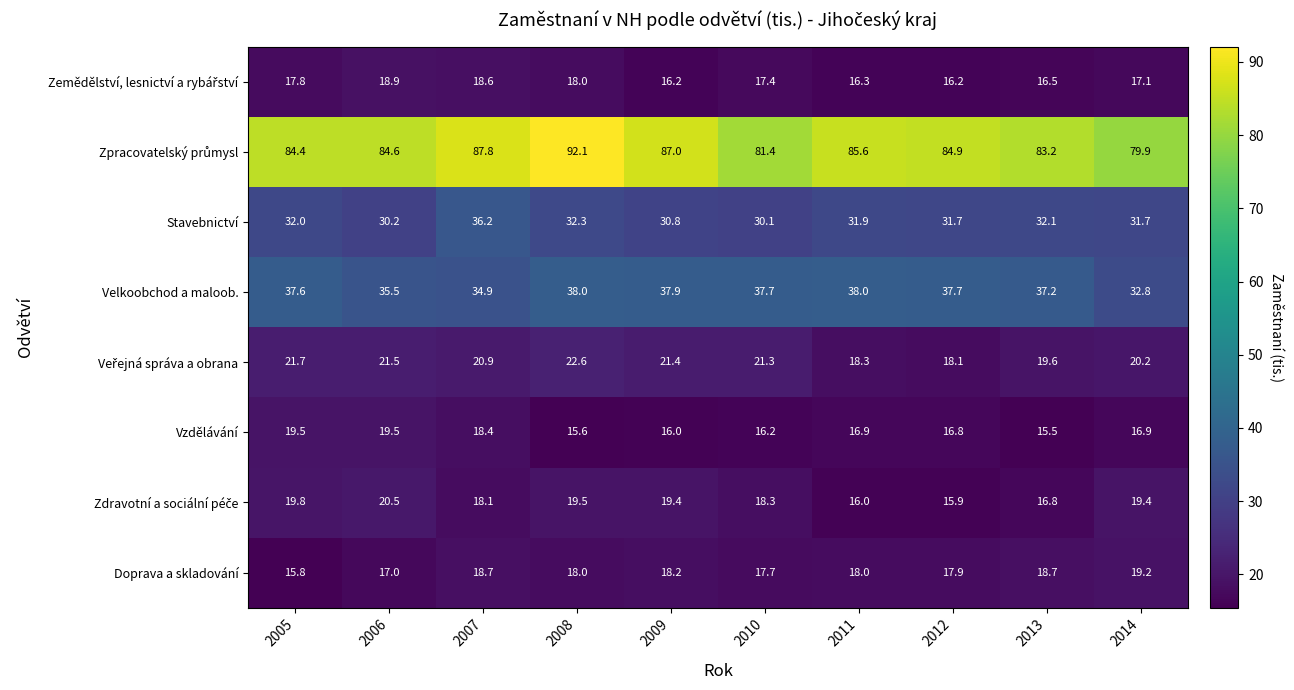

Is it true that Velkoobchod a maloob. equals 23.3 at 2012?

False